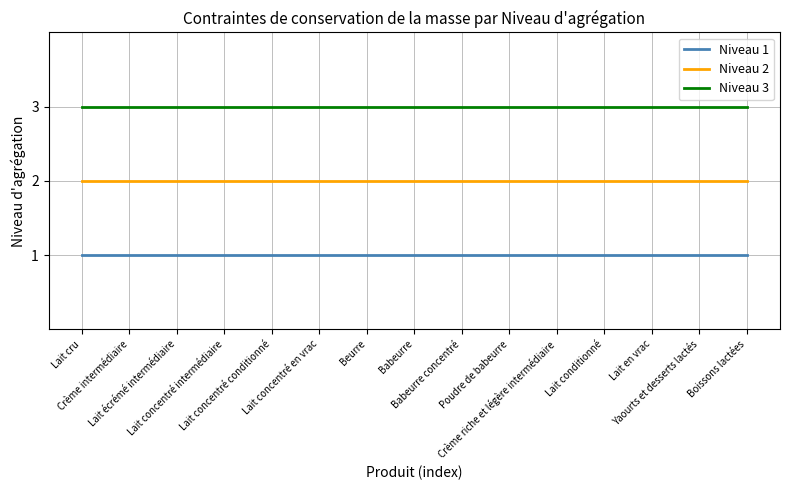

What is the highest value of the Niveau 2 series?

2